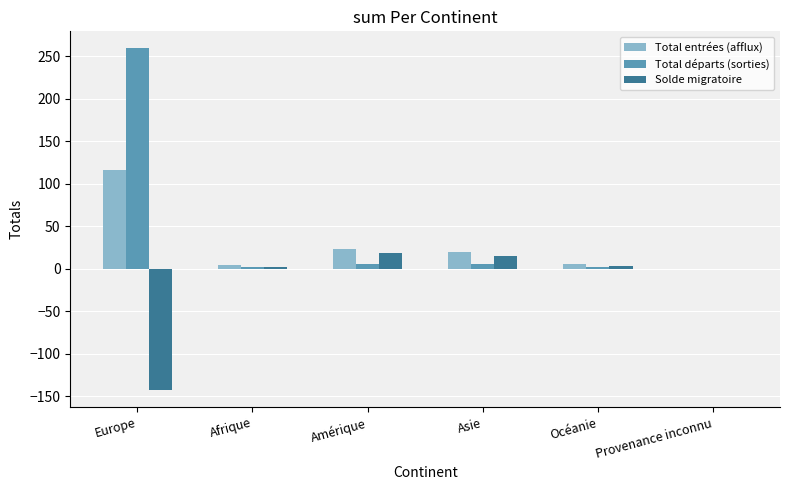

Count the number of data series in this chart.

3